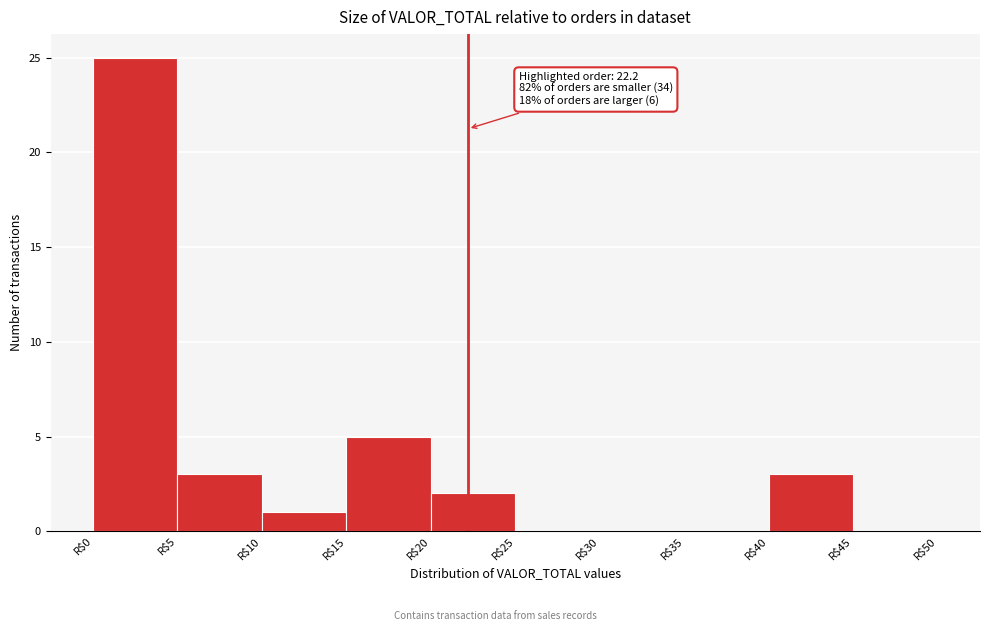

Which range on the x-axis has the tallest bar?

0 to 5